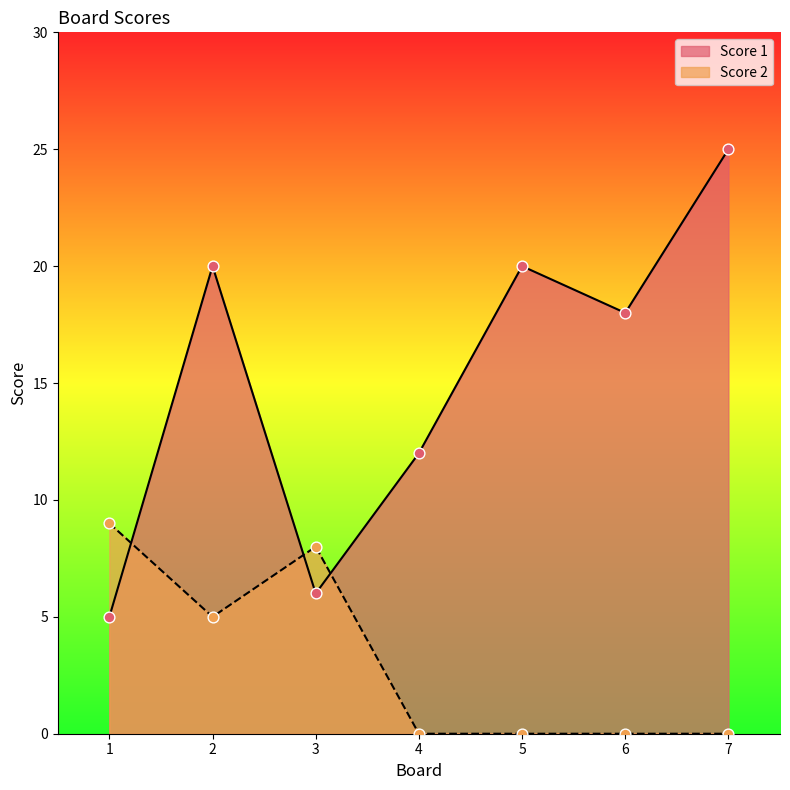

Which series contains the lowest Y value?

Score 2